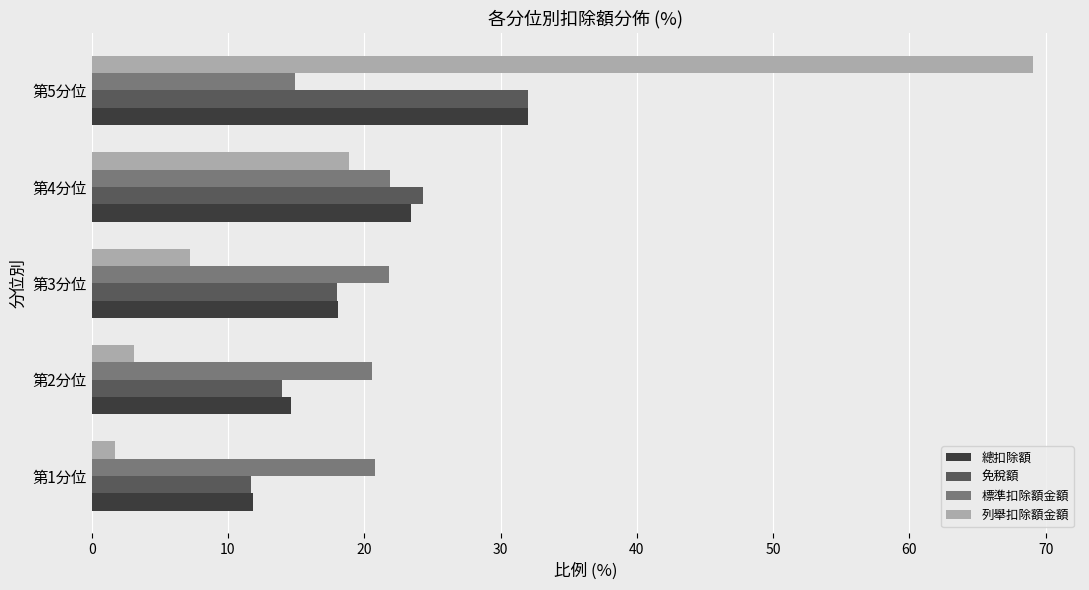

Is the value of 列舉扣除額金額 at 第5分位 greater than the value of 免稅額 at 第1分位?

Yes